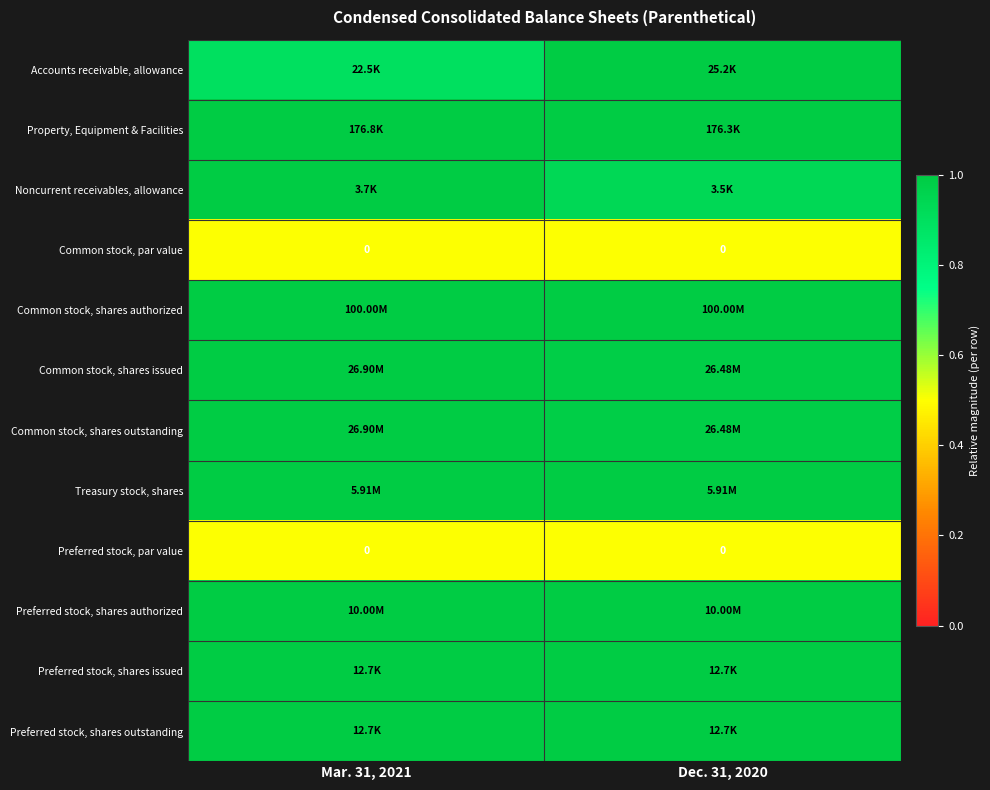

Is it true that Common stock, par value equals 0.7 at Dec. 31, 2020?

False